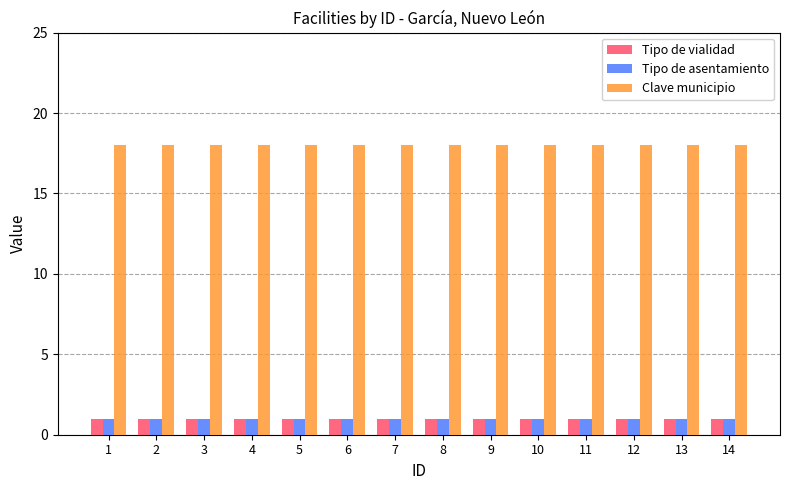

What is the value of the Tipo de asentamiento bar at the 8th from the left?

1